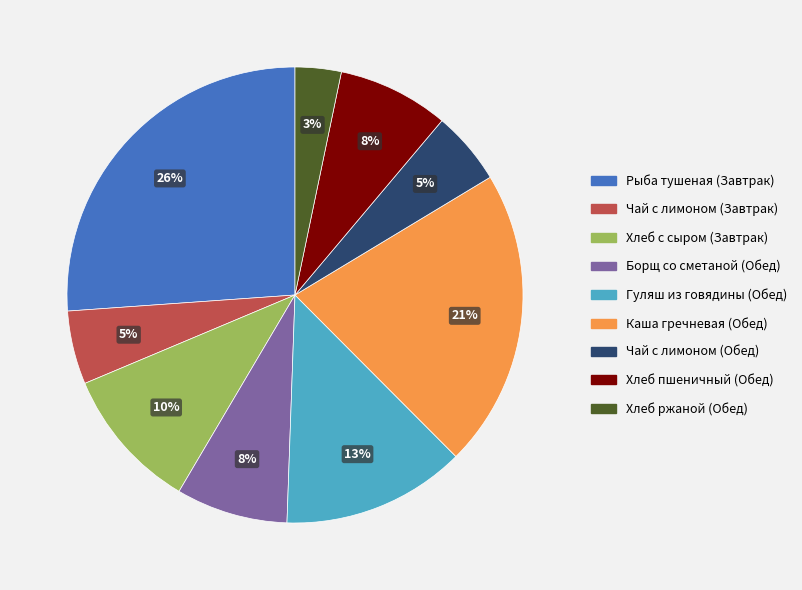

The Хлеб с сыром (Завтрак) slice represents 4% of the pie. True or false?

False